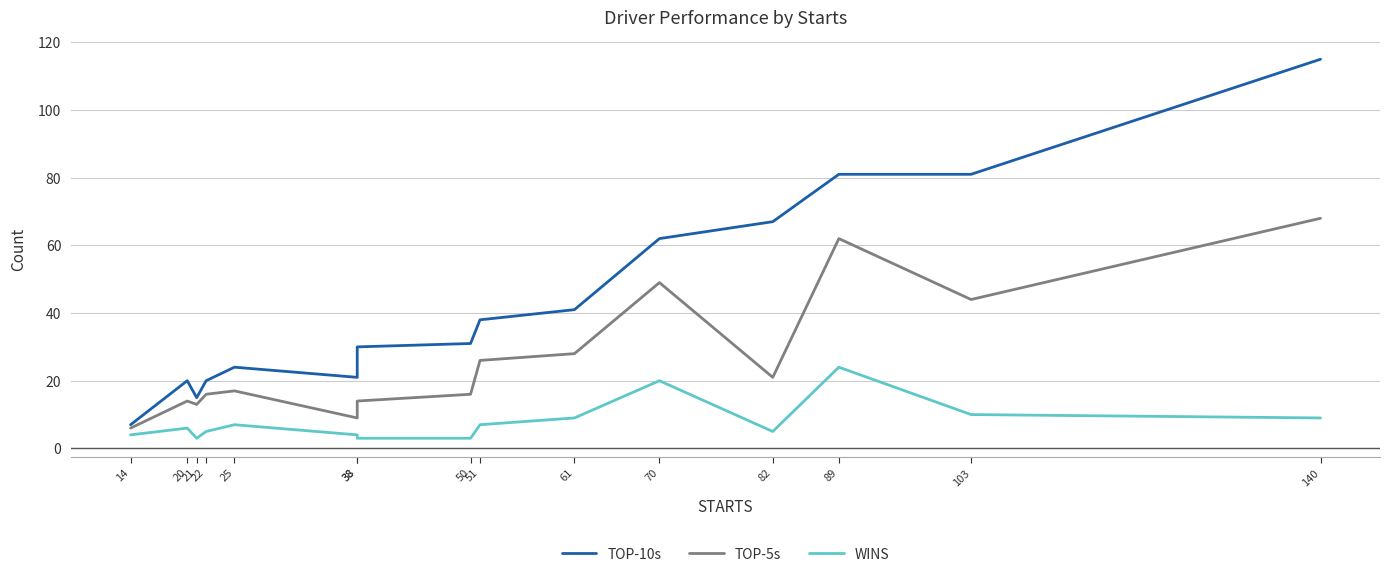

At which label does TOP-10s first exceed 31?

51